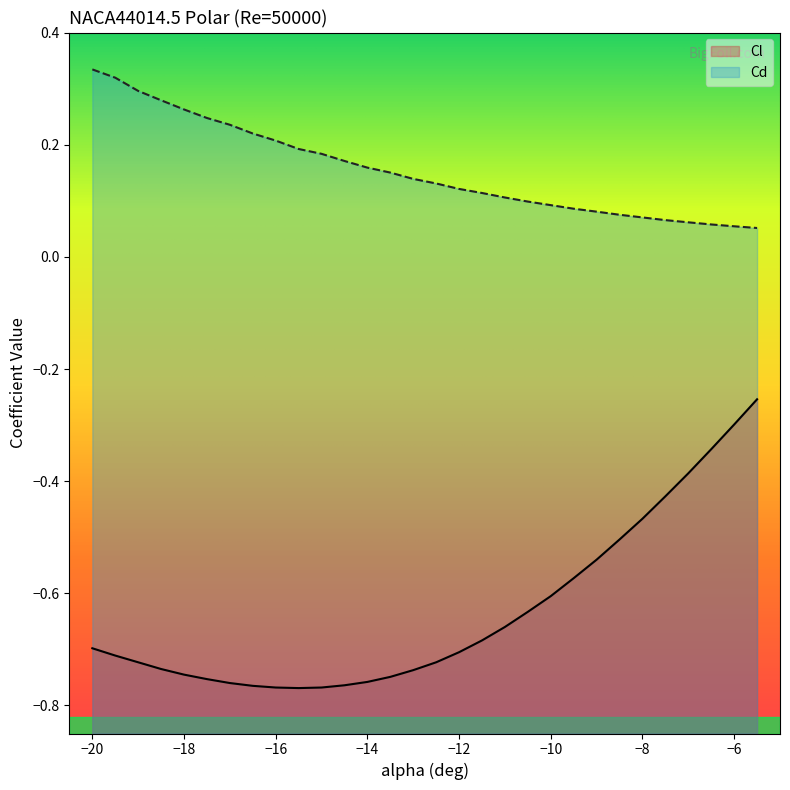

True or false: Cl and Cd intersect in this chart.

False